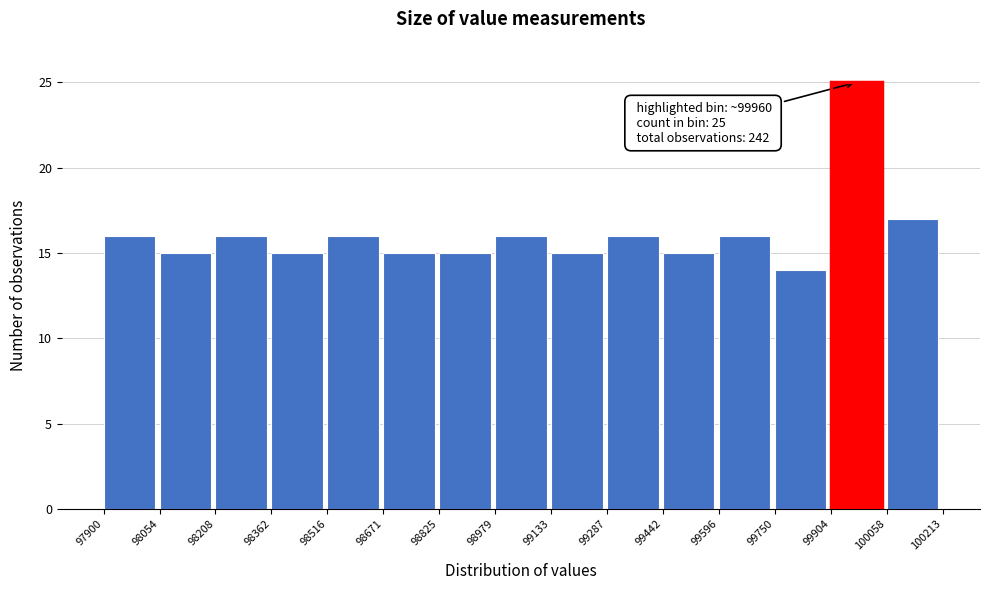

Over which range of the x-axis is the bar tallest?

99904 to 100058